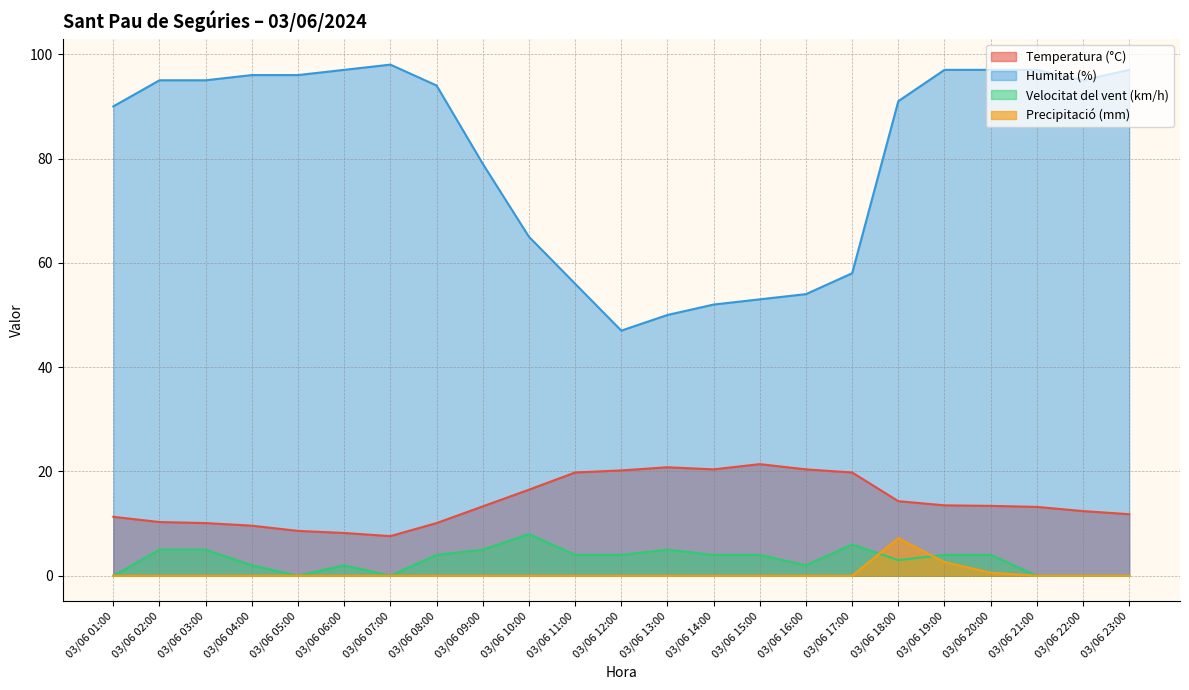

Reading left to right, what are all the values shown in this chart?

Temperatura (°C): 11.3	10.3	10.1	9.6	8.6	8.2	7.6	10.1	13.3	16.5	19.8	20.2	20.8	20.4	21.4	20.4	19.8	14.3	13.5	13.4	13.2	12.4	11.8
Humitat (%): 90.0	95.0	95.0	96.0	96.0	97.0	98.0	94.0	79.0	65.0	56.0	47.0	50.0	52.0	53.0	54.0	58.0	91.0	97.0	97.0	97.0	95.0	97.0
Velocitat del vent (km/h): 0.0	5.0	5.0	2.0	0.0	2.0	0.0	4.0	5.0	8.0	4.0	4.0	5.0	4.0	4.0	2.0	6.0	3.0	4.0	4.0	0.0	0.0	0.0
Precipitació (mm): 0.0	0.0	0.0	0.0	0.0	0.0	0.0	0.0	0.0	0.0	0.0	0.0	0.0	0.0	0.0	0.0	0.0	7.2	2.6	0.6	0.0	0.0	0.0